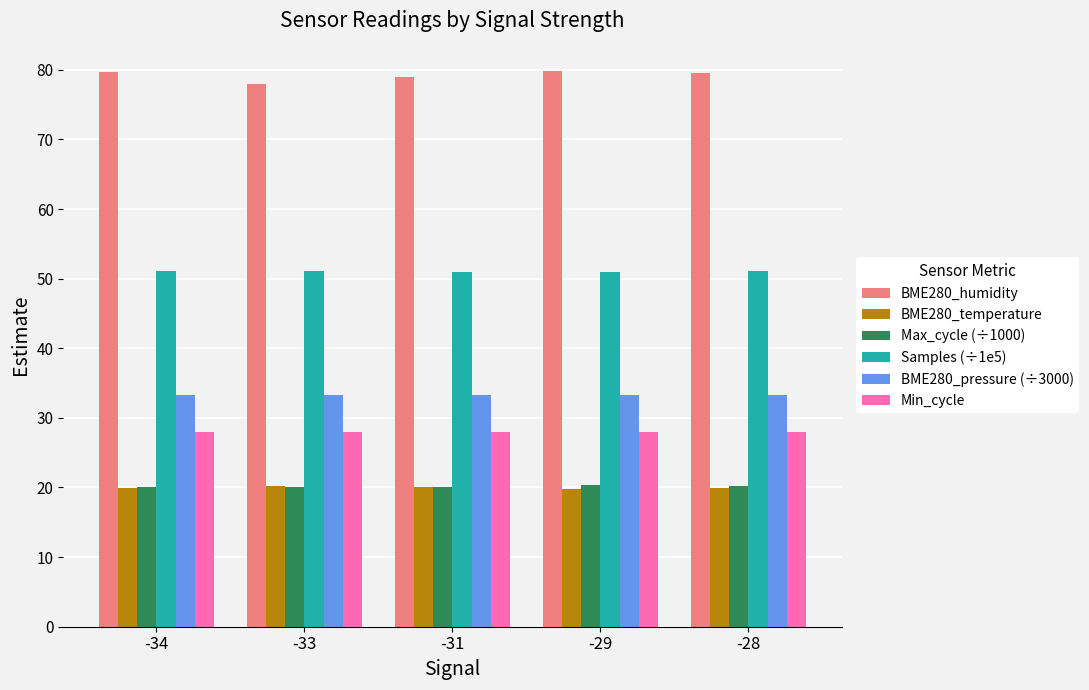

What is the lowest value of the Samples (÷1e5) series?

51.0